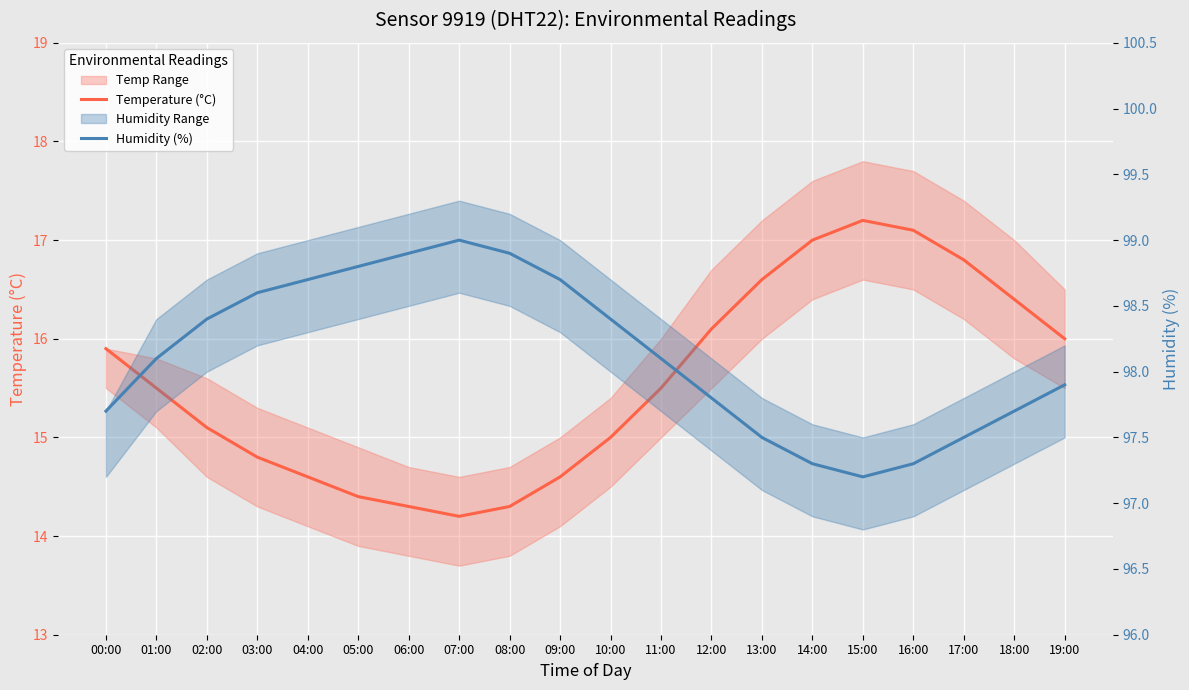

Rank the series by their average value, from highest to lowest.

humidity, temperature